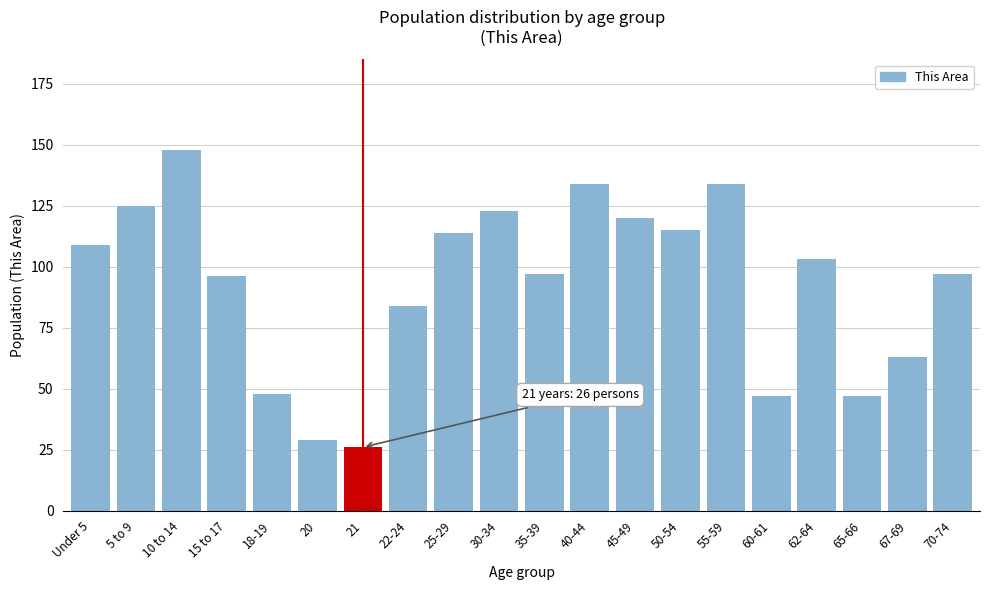

Reading right to left, transcribe all the data shown in this chart.

70-74=97	67-69=63	65-66=47	62-64=103	60-61=47	55-59=134	50-54=115	45-49=120	40-44=134	35-39=97	30-34=123	25-29=114	22-24=84	21=26	20=29	18-19=48	15 to 17=96	10 to 14=148	5 to 9=125	Under 5=109